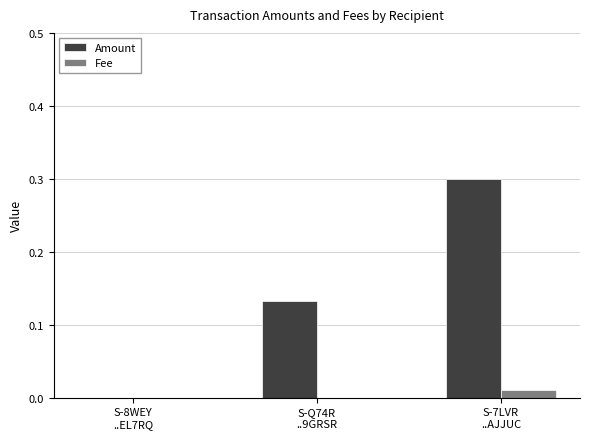

What is the highest value of the Amount series?

0.3